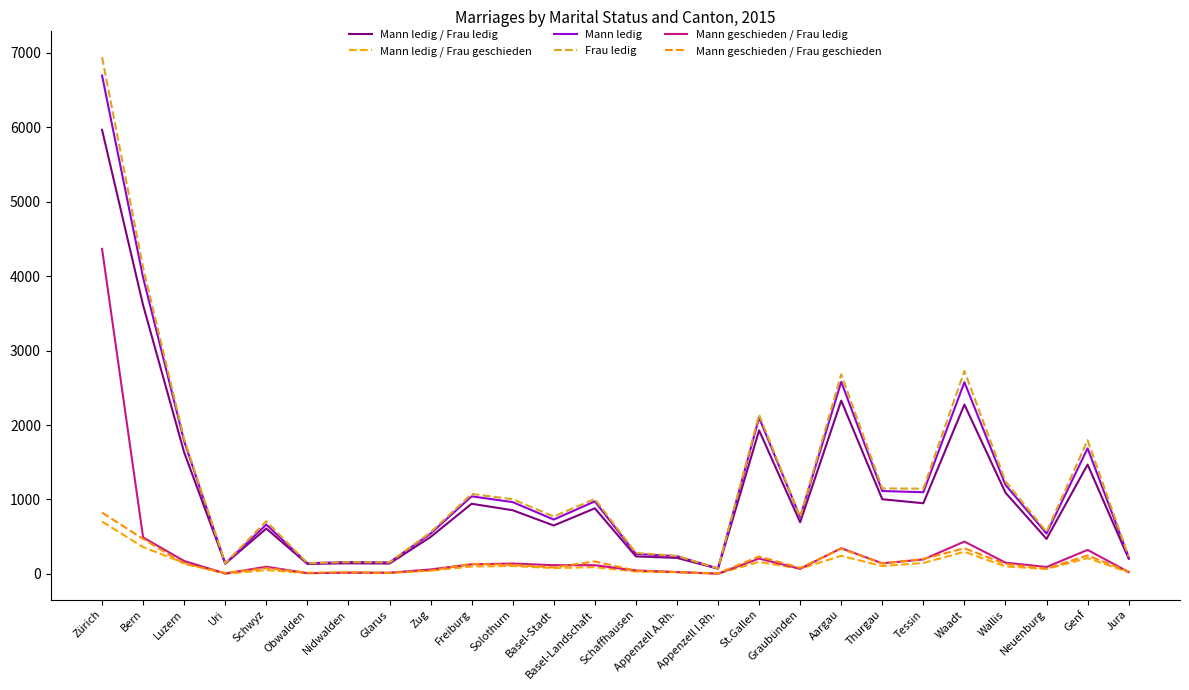

What is the difference between the maximum and minimum values in the Mann geschieden / Frau ledig series?

4363